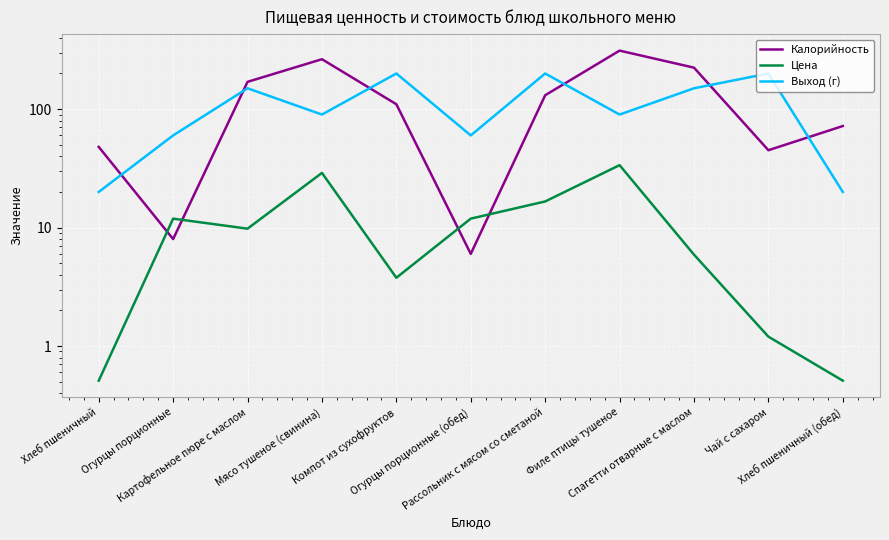

True or false: Выход (г) and Цена intersect in this chart.

False